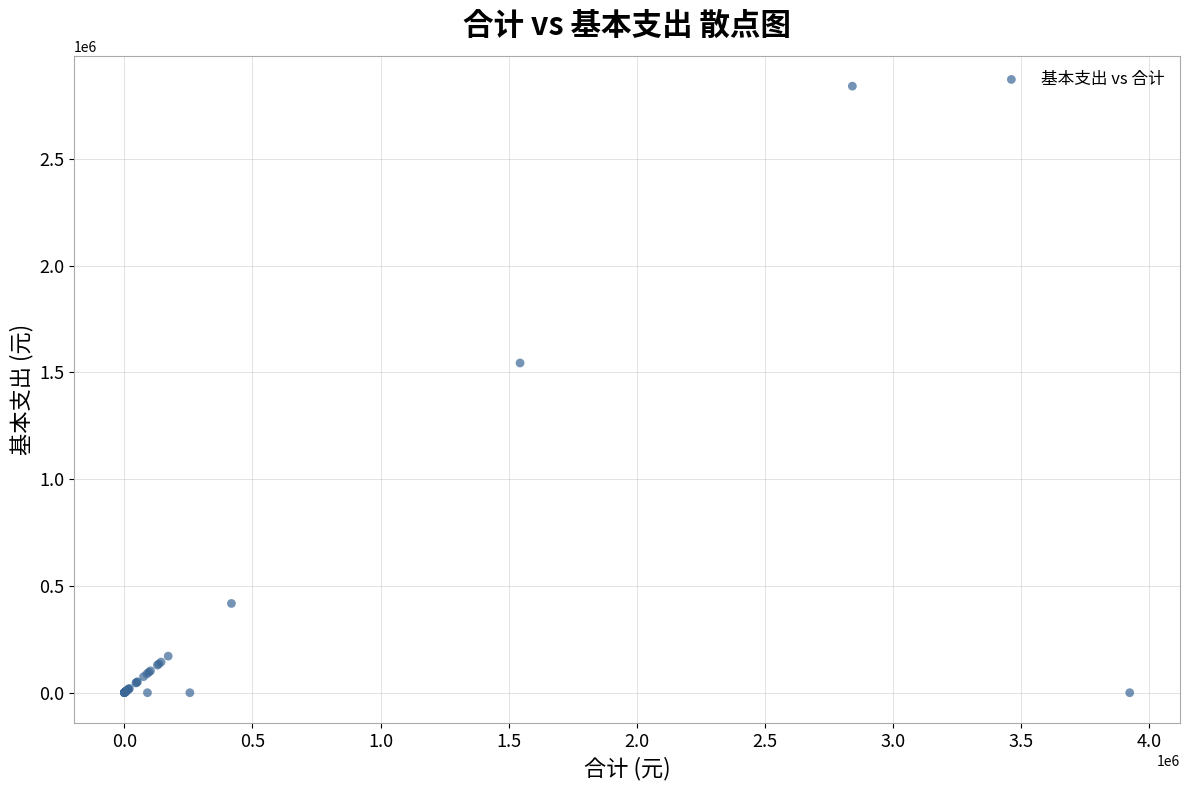

What Y value in the scatter plot is closest to 1420631?

1544504.0